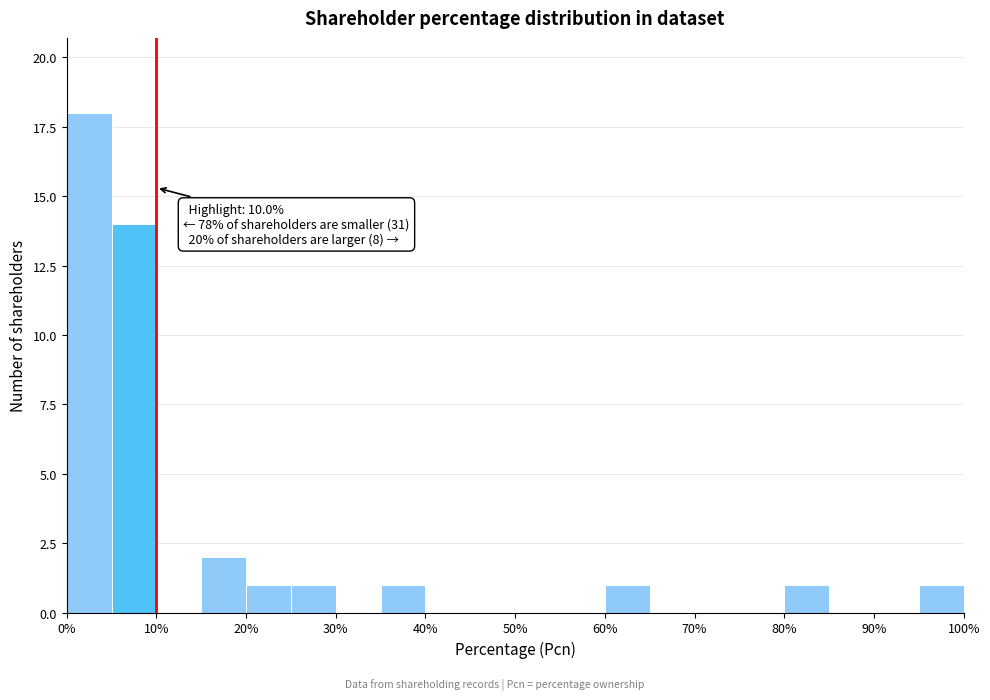

Over which range of the x-axis is the bar tallest?

0 to 5